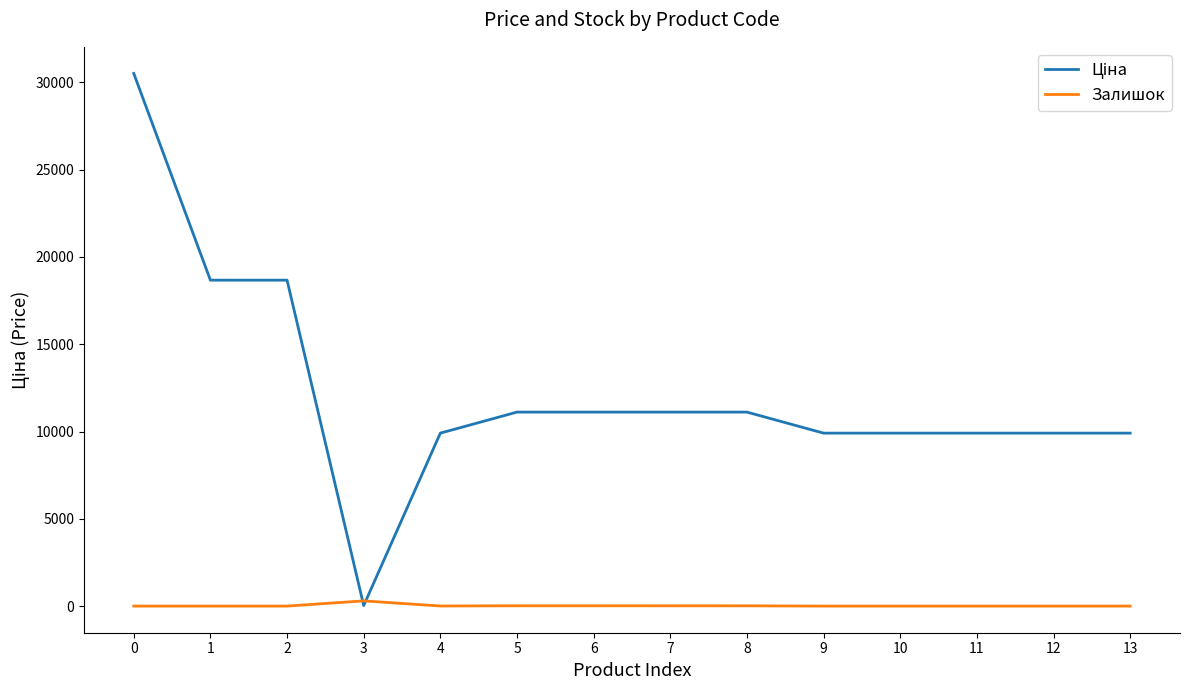

What is the spread (max minus min) of values at 10?

9908.5